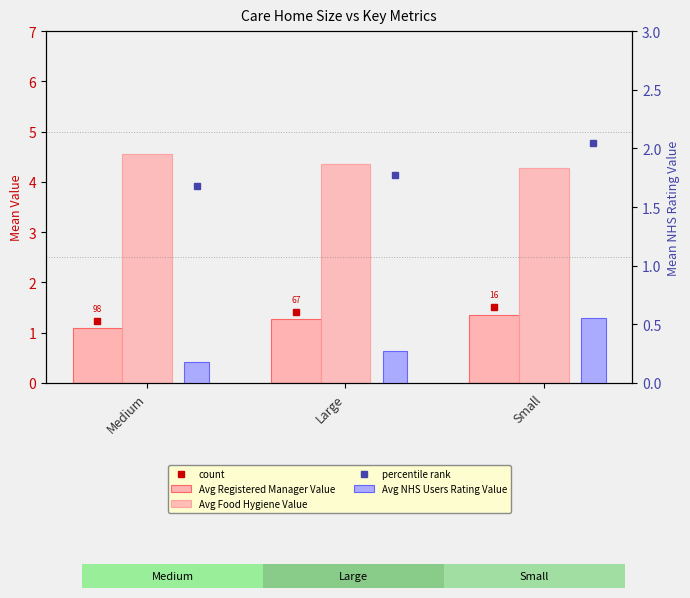

What is the spread (max minus min) of values at Medium?

4.4